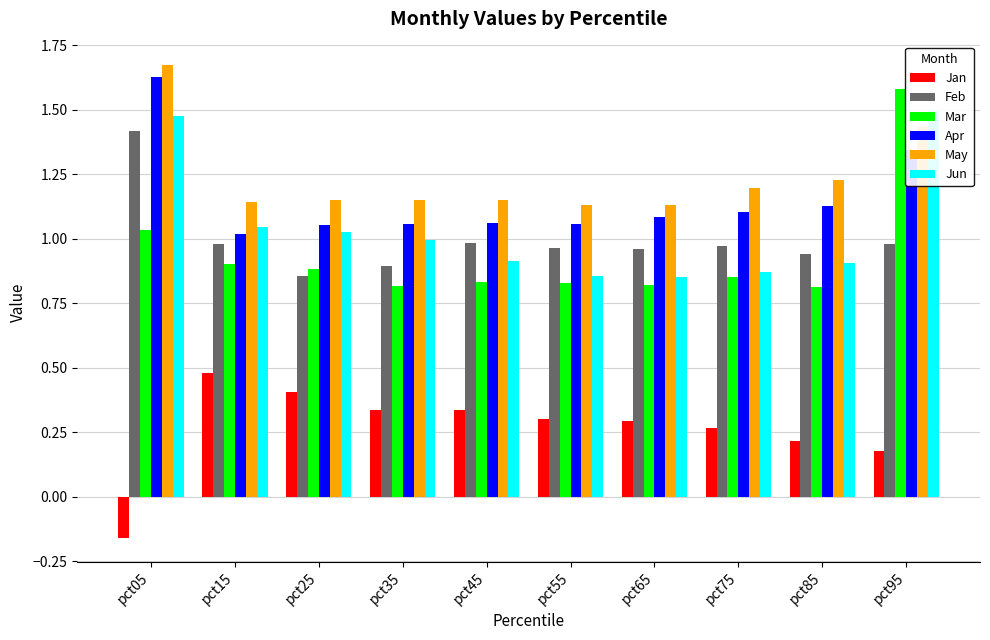

What are all the series names shown in the legend?

Jan, Feb, Mar, Apr, May, Jun